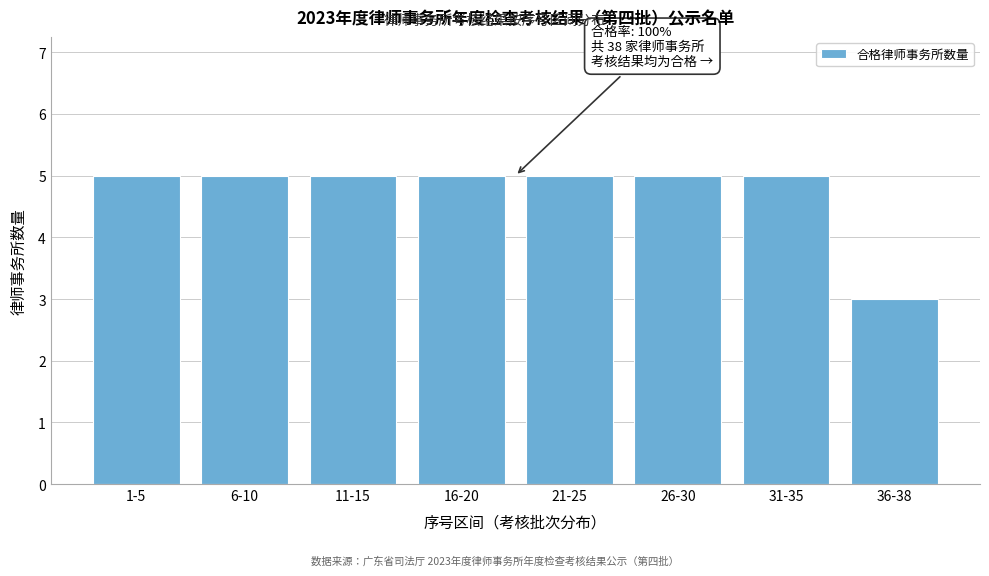

Reading left to right, extract all data points from this chart.

5	5	5	5	5	5	5	3